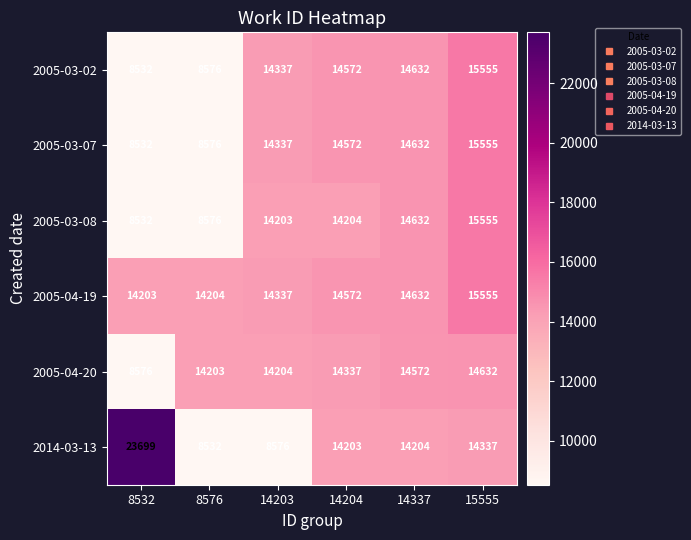

What is the difference between the 2005-03-08 values at 14337 and 14204?

428